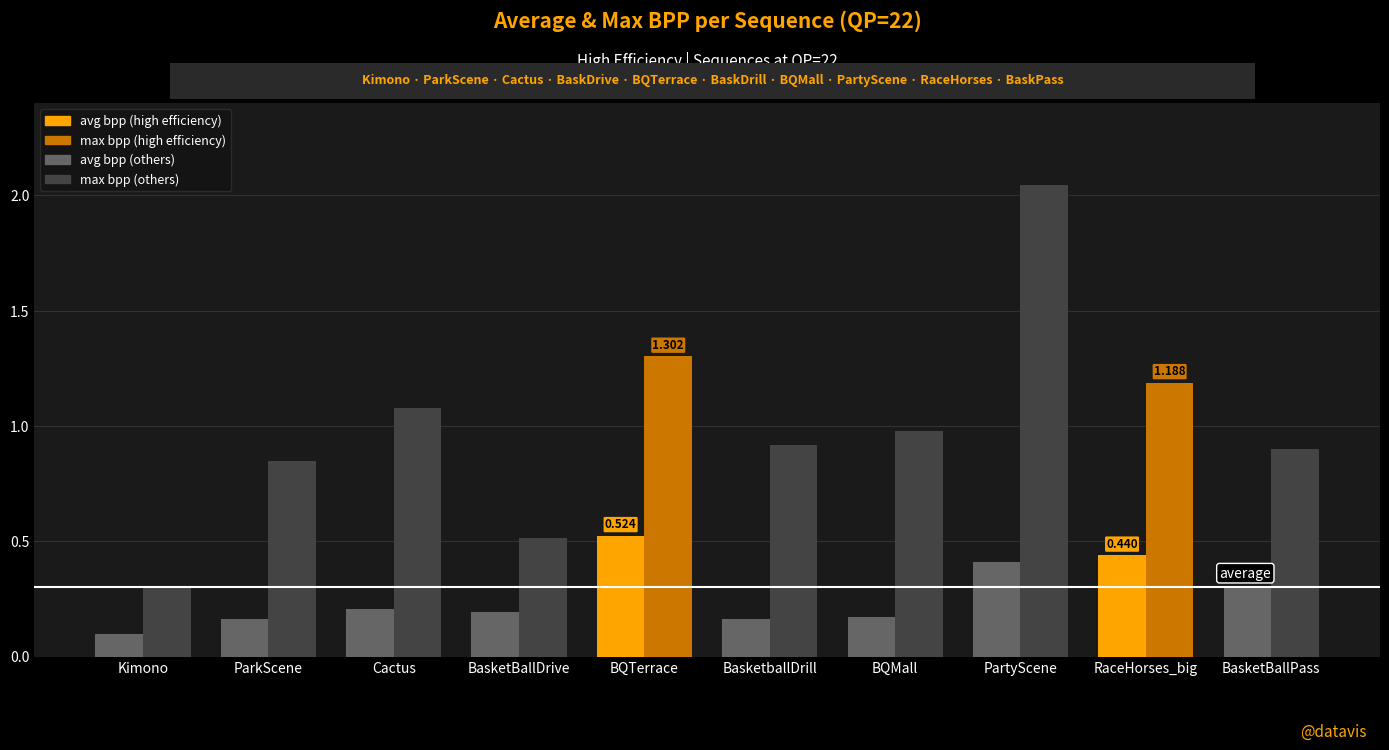

Between BQMall and RaceHorses_big, which series saw the biggest shift?

avg bpp (high efficiency)